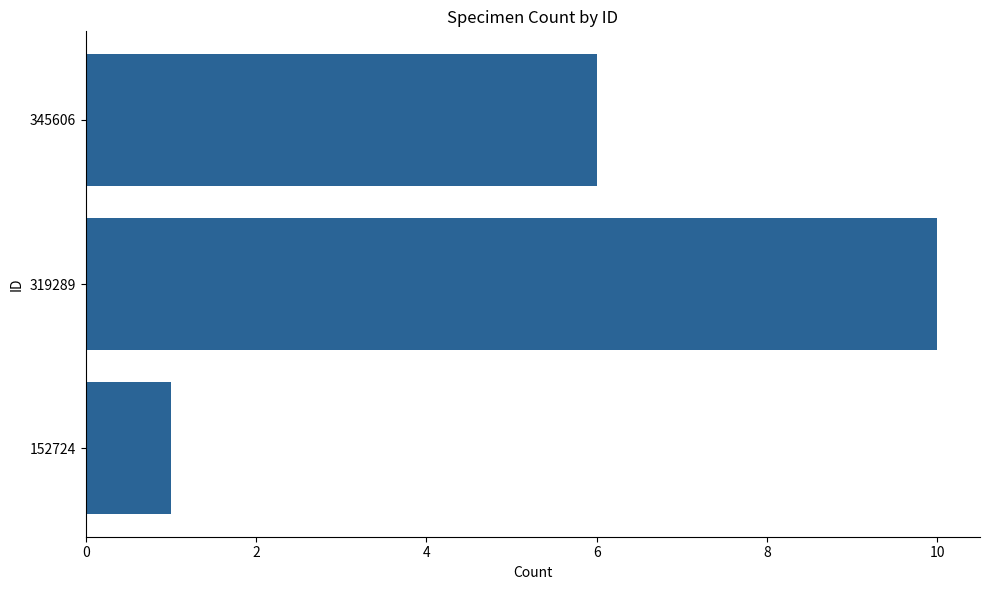

List the labels in order of value, largest first.

319289, 345606, 152724